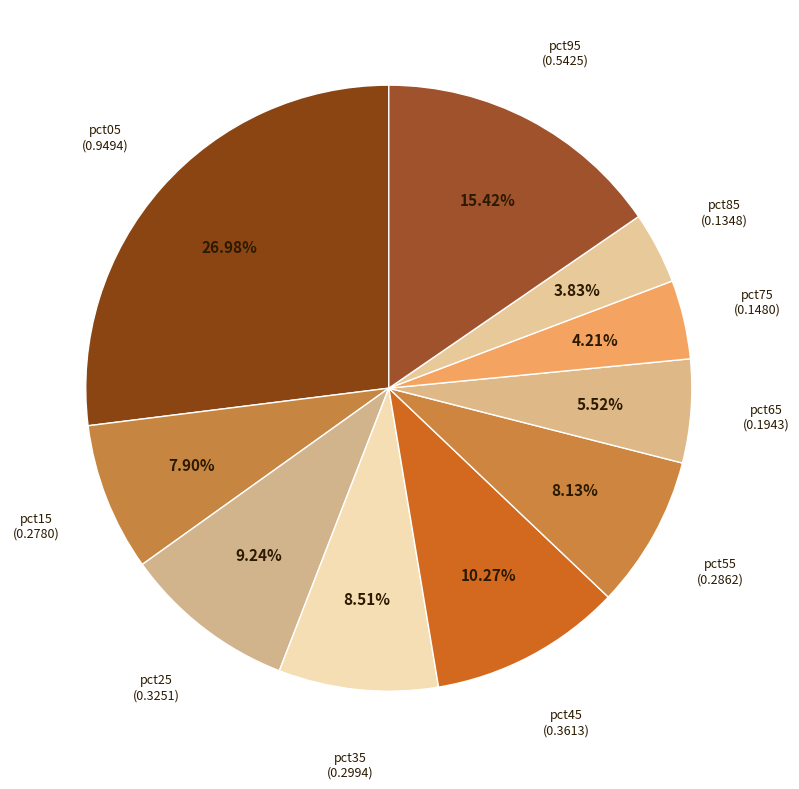

Does any single category account for the majority?

No